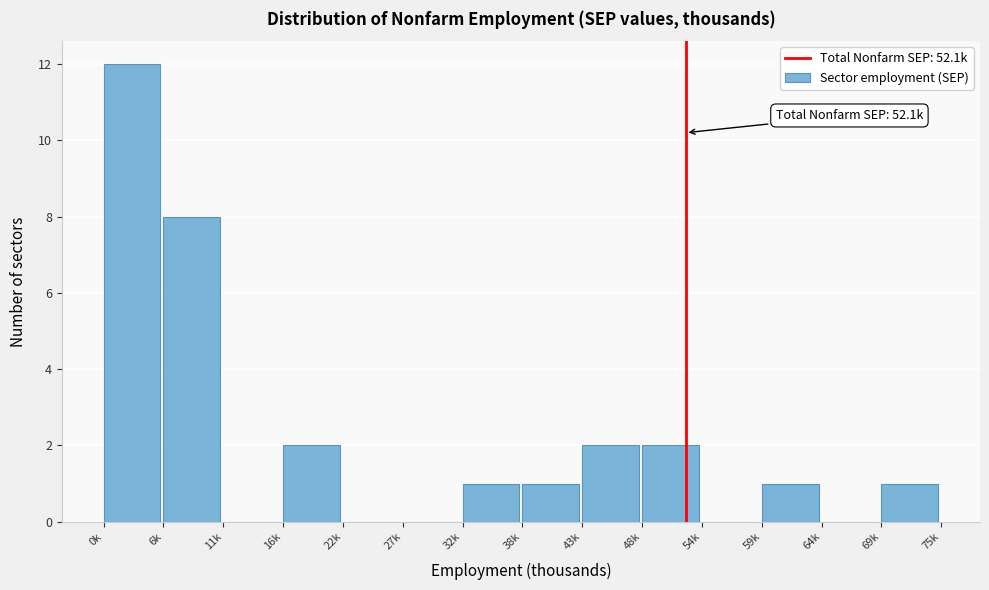

Reading left to right, transcribe all the data shown in this chart.

0k=12	6k=8	11k=0	16k=2	22k=0	27k=0	32k=1	38k=1	43k=2	48k=2	54k=0	59k=1	64k=0	69k=1